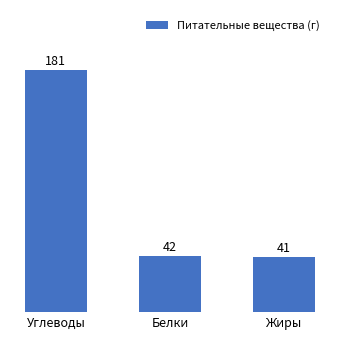

What is the label of the 3rd bar from the left?

Жиры